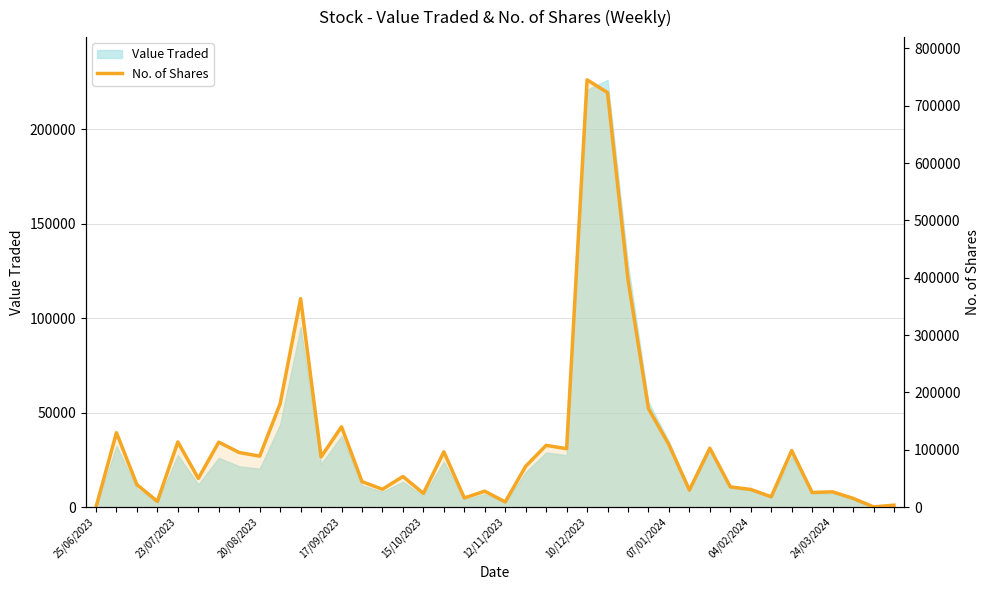

Read the value at 29.

29764